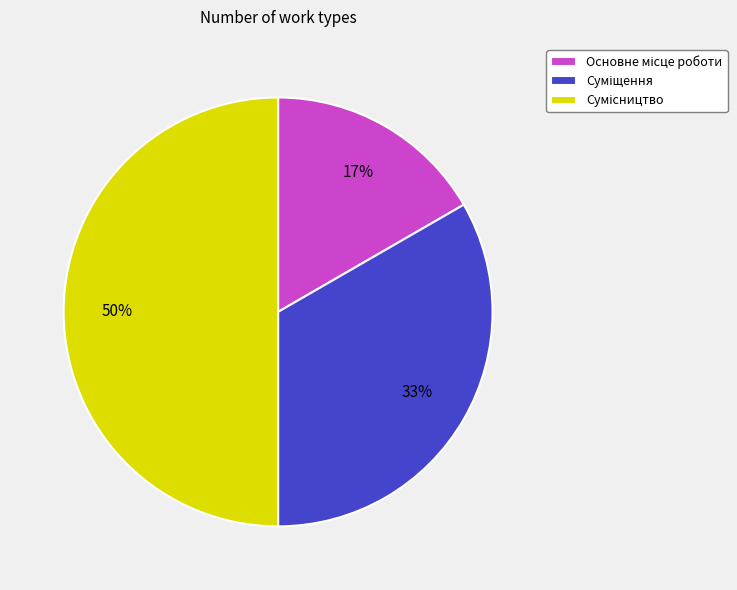

To the nearest percent, what is the difference between the largest and smallest slice percentages?

33%